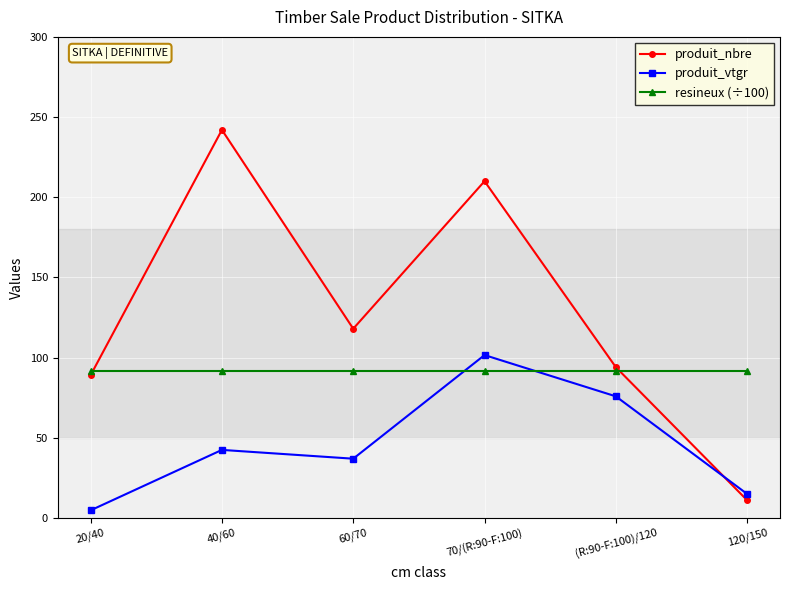

True or false: resineux (÷100) has a value of 57.5 at 70/(R:90-F:100).

False